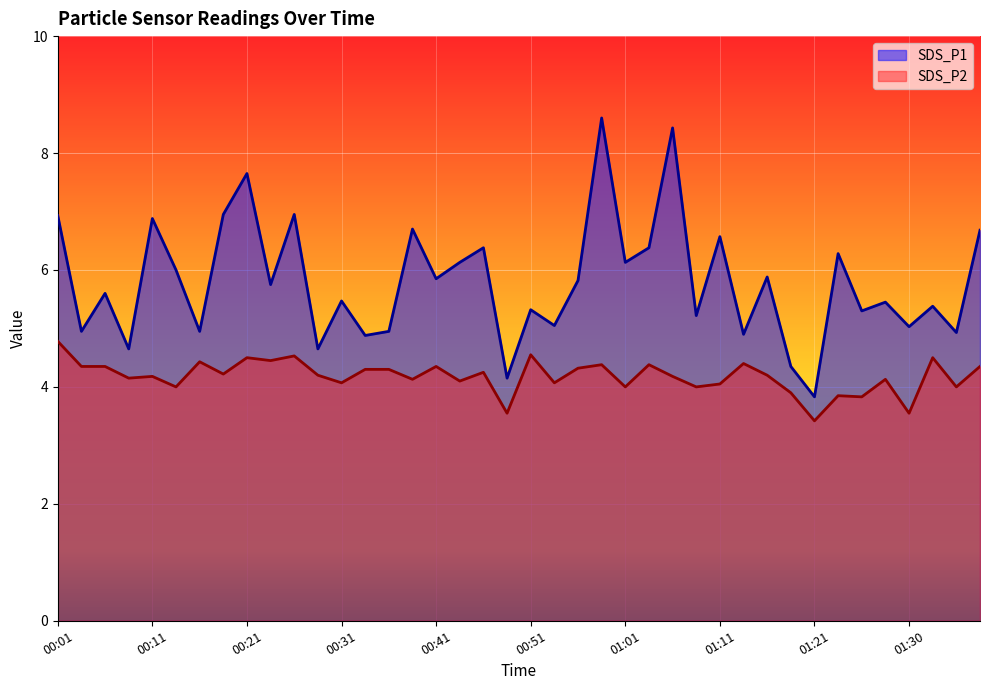

How many lines are shown in the chart?

2